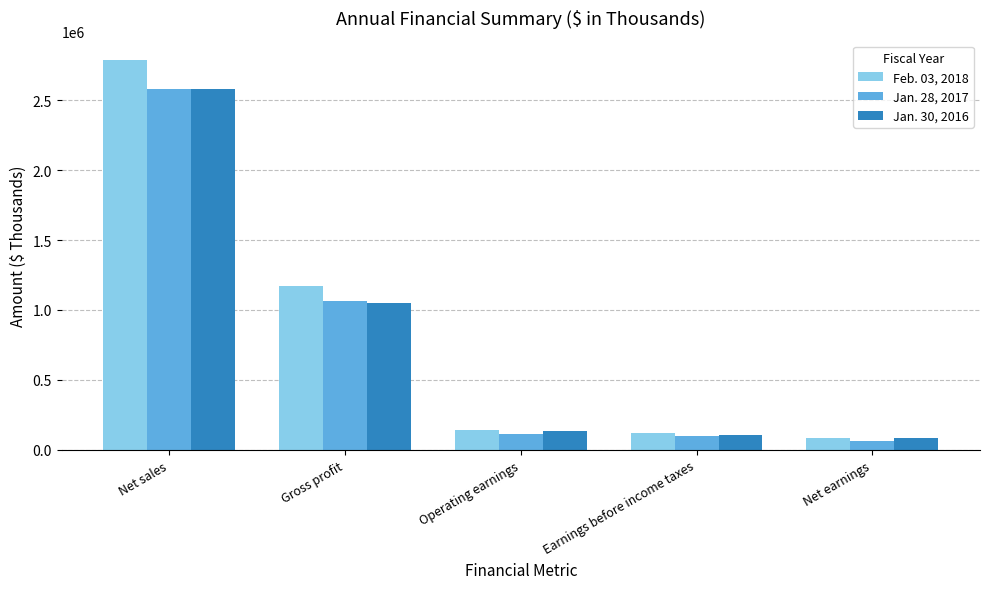

What is the minimum value shown in the chart?

66086